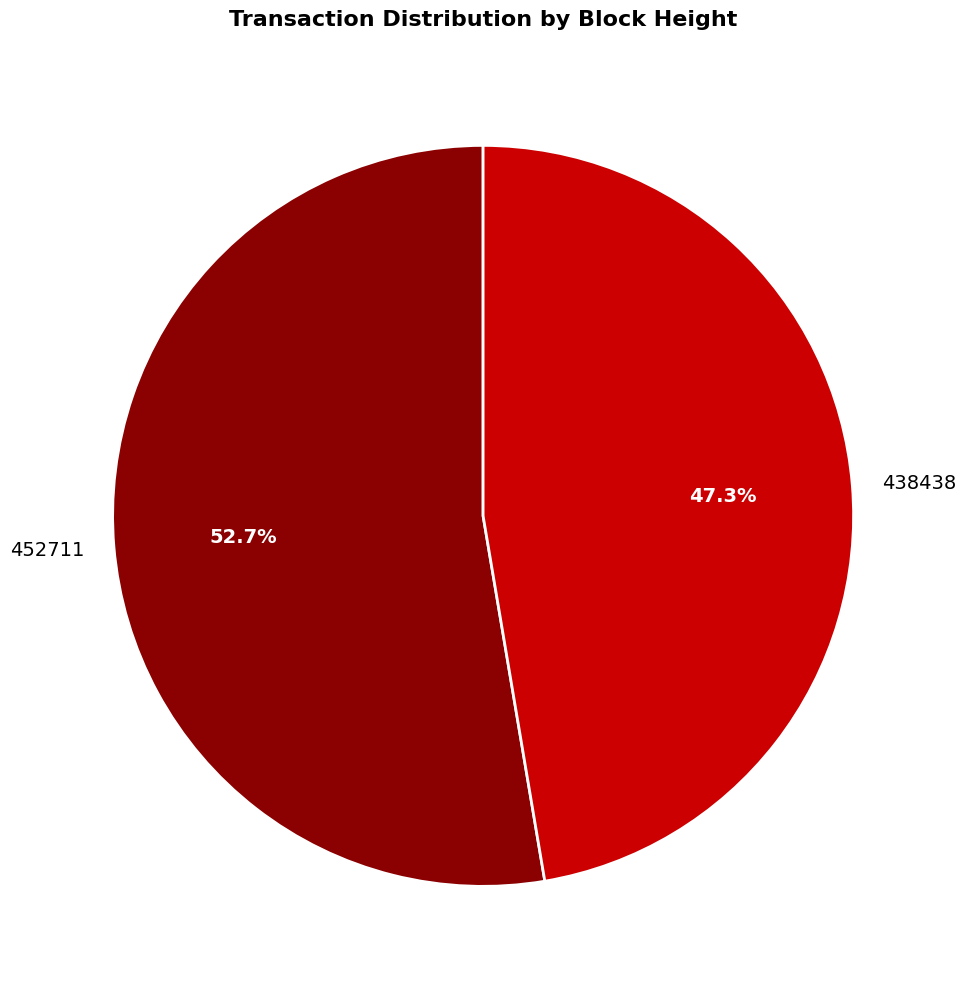

What is the largest slice in the pie chart?

452711